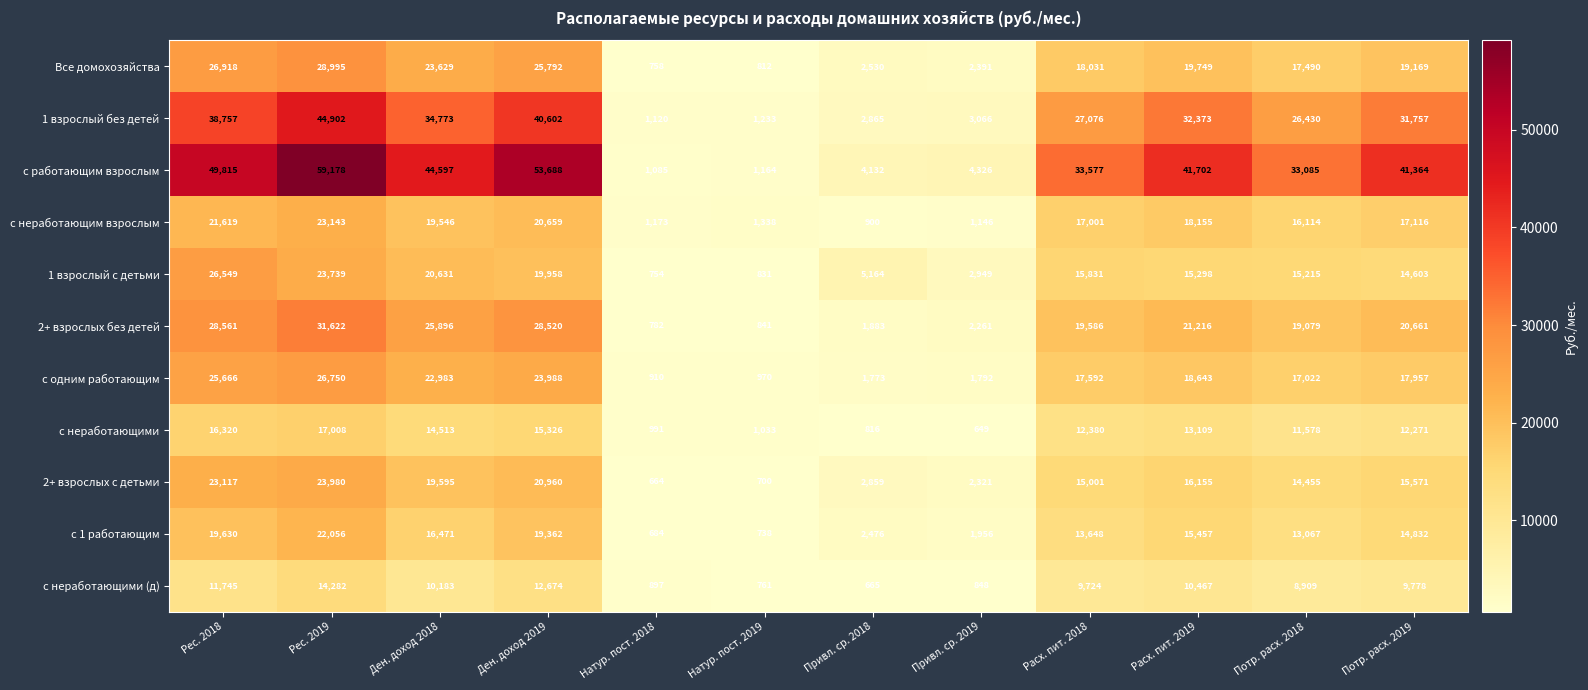

How many values in the с 1 работающим series are below 14832?

6